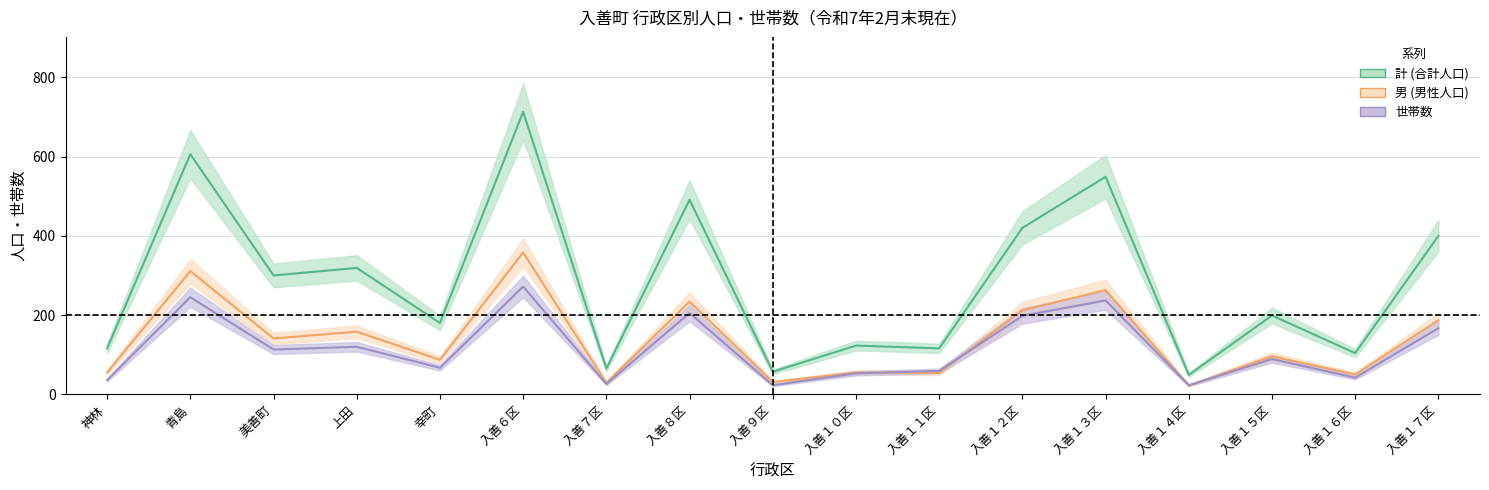

Between 美善町 and 入善１１区, which series saw the biggest shift?

女